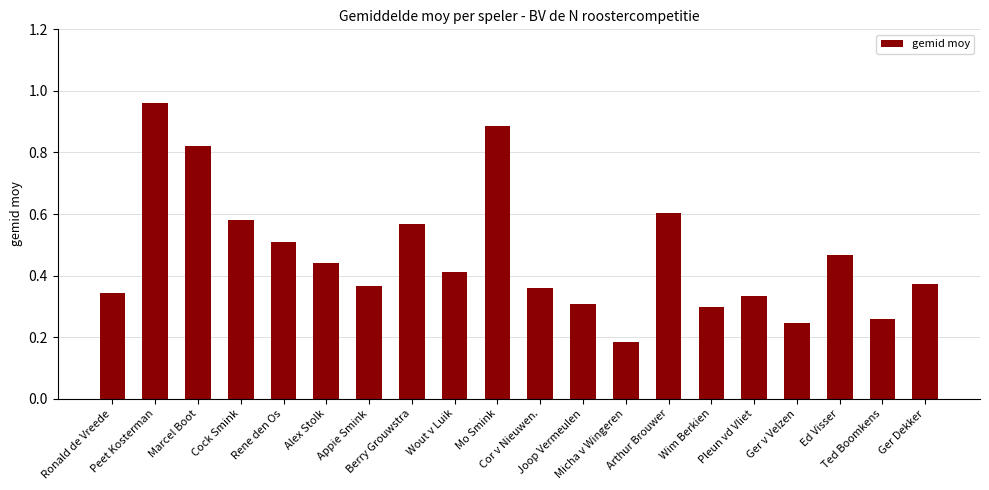

Which has a higher value, Ronald de Vreede or Alex Stolk?

Alex Stolk